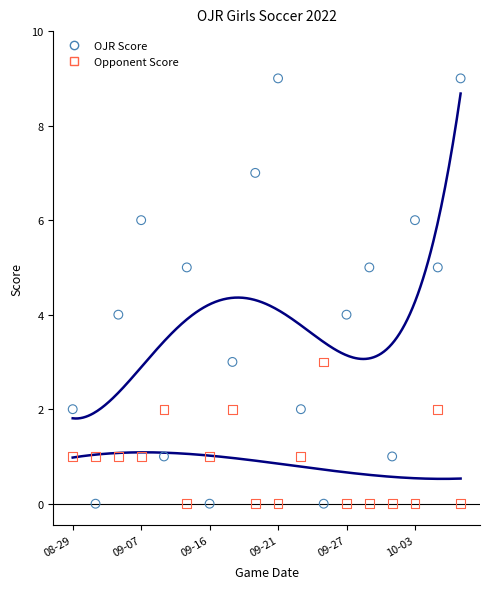

Which series reaches the maximum Y coordinate?

OJR Score